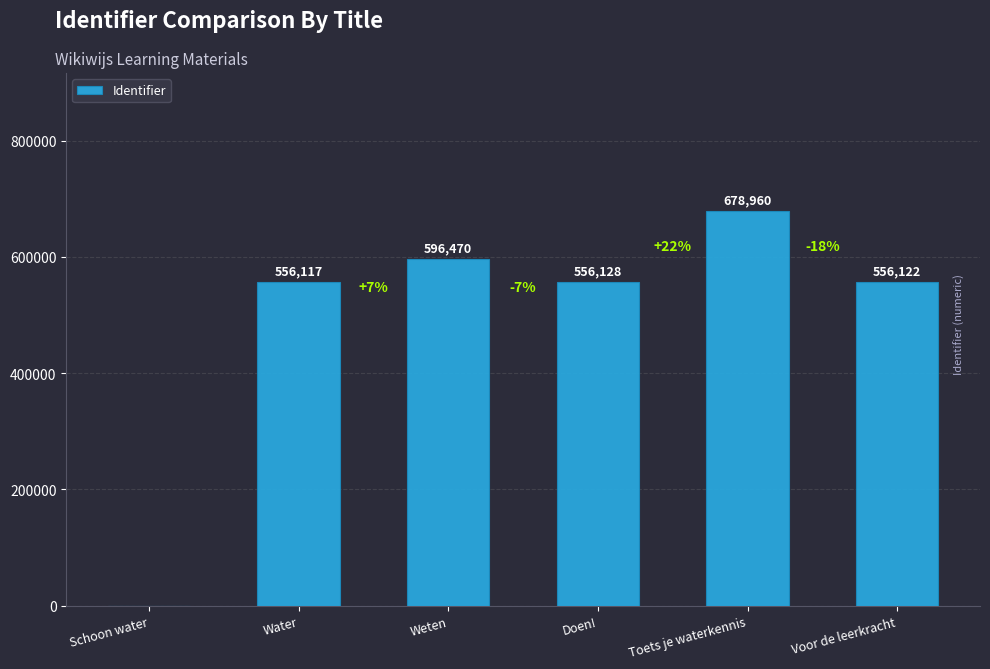

Are the bars horizontal?

No